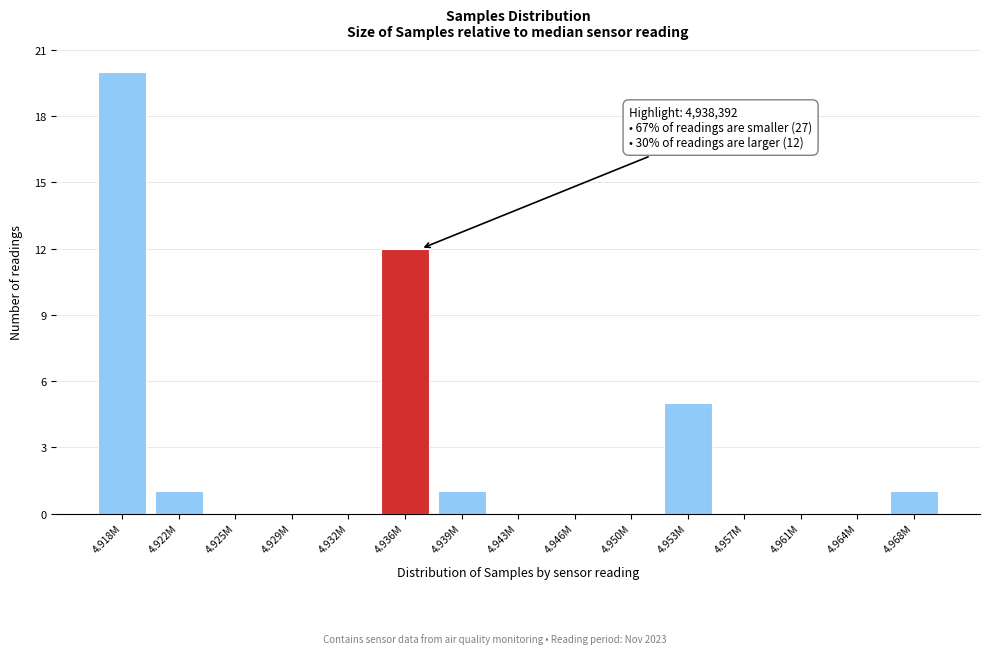

Reading left to right, what are all the values shown in this chart?

4.918M=20	4.922M=1	4.925M=0	4.929M=0	4.932M=0	4.936M=12	4.939M=1	4.943M=0	4.946M=0	4.950M=0	4.953M=5	4.957M=0	4.961M=0	4.964M=0	4.968M=1